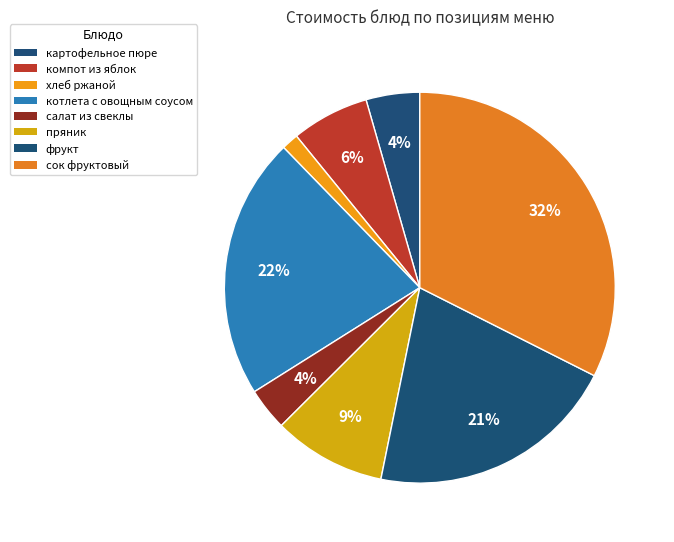

Count the number of slices in the pie.

8